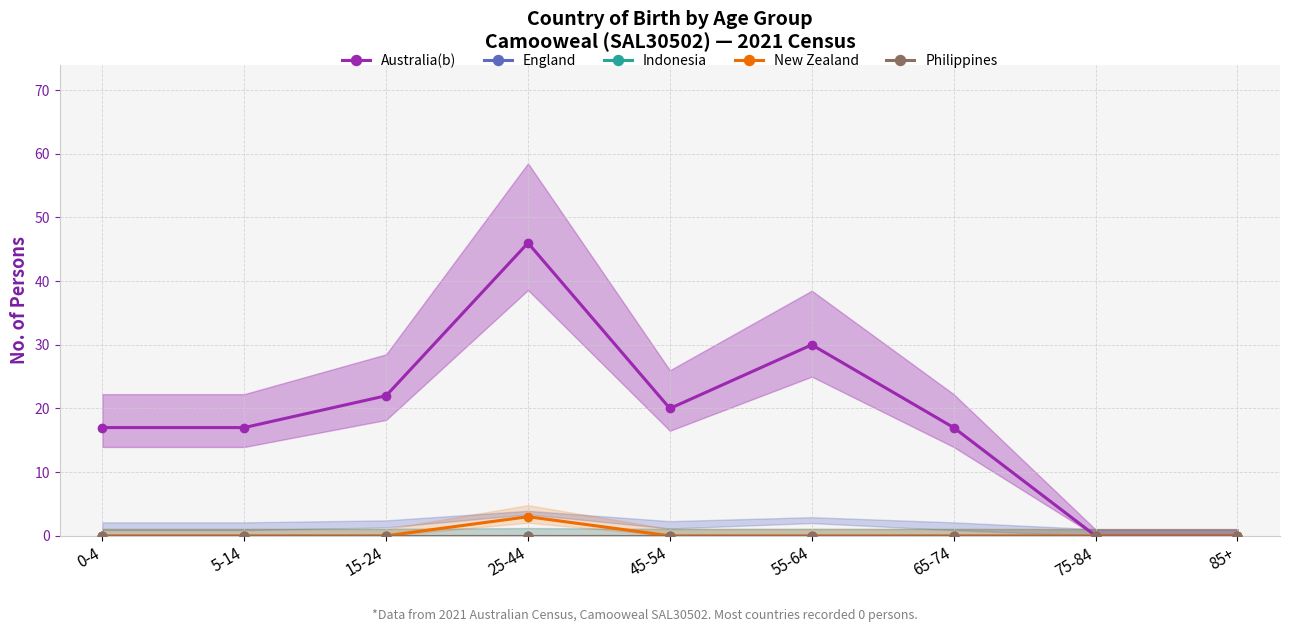

True or false: Philippines has a value of 0 at 85+.

True